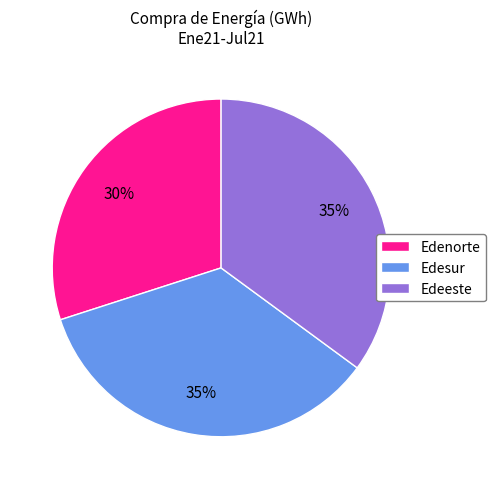

To the nearest percent, what is the combined percentage of Edenorte and Edeeste?

65%